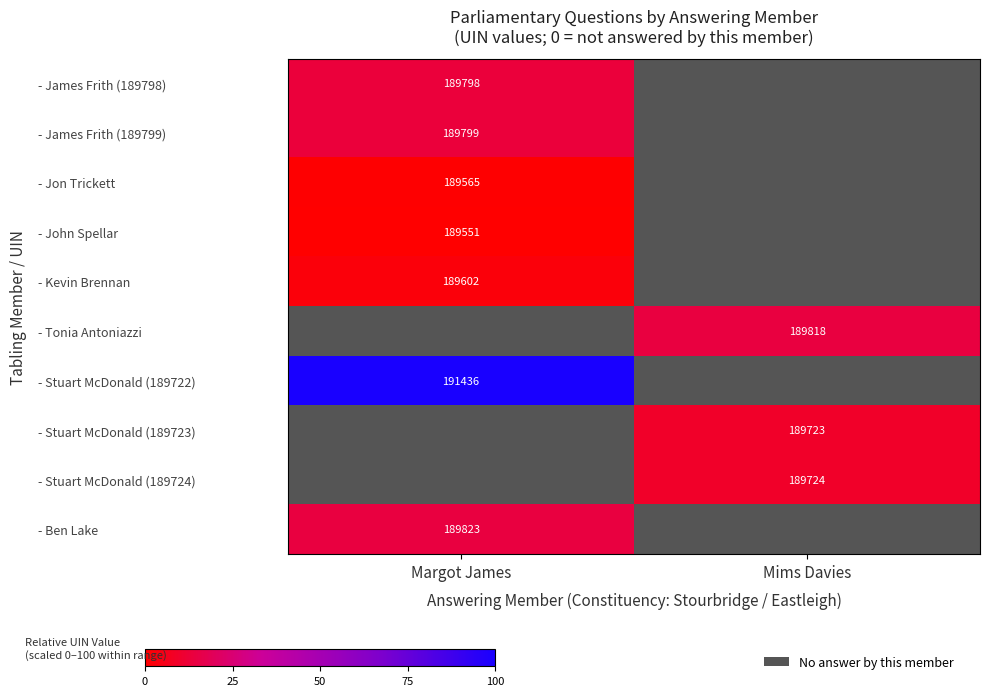

True or false: - James Frith (189799) has a value of 20.2 at Margot James.

False